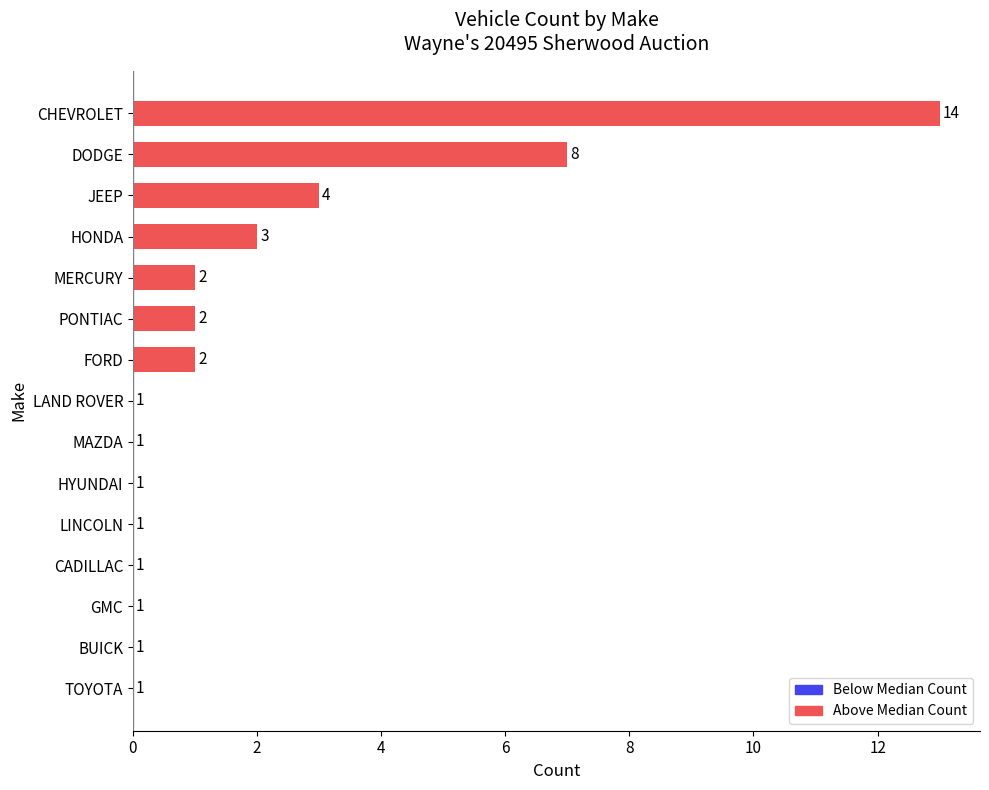

Which has a higher value, JEEP or CHEVROLET?

CHEVROLET